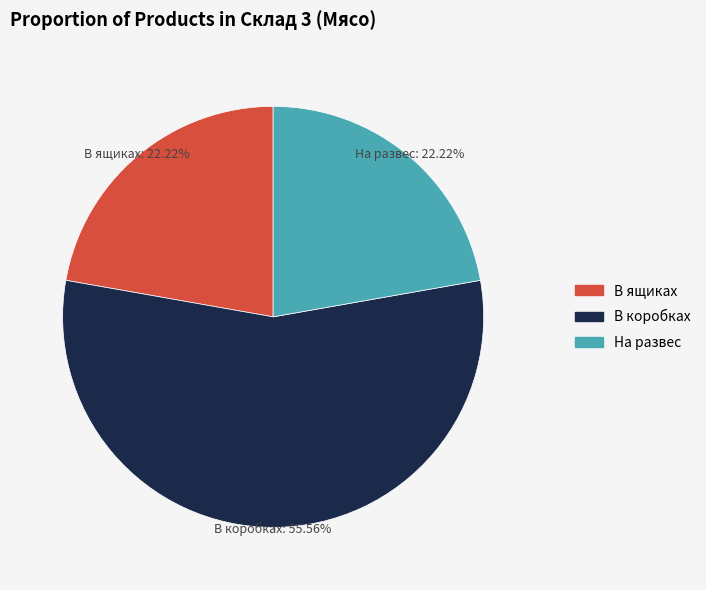

Do На развес and В коробках together represent more than half of the pie?

Yes